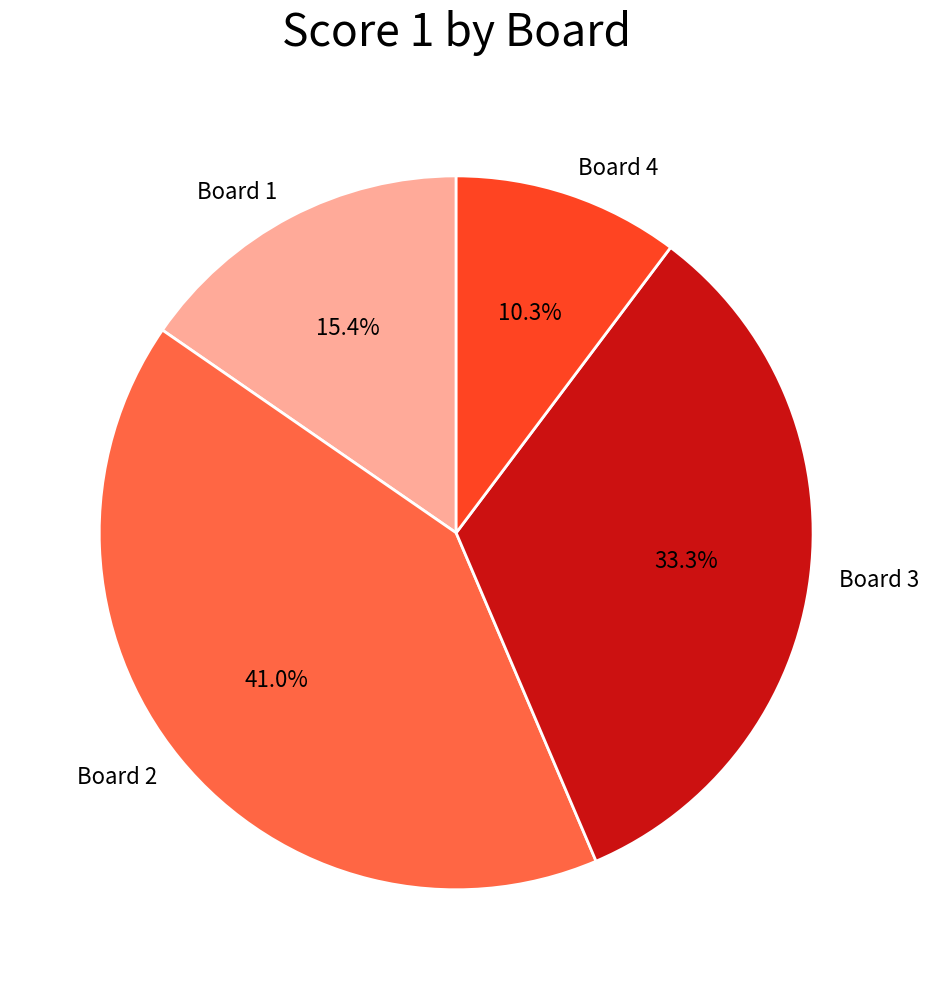

Approximately how many times larger is the value at Board 4 compared to Board 3?

0.3